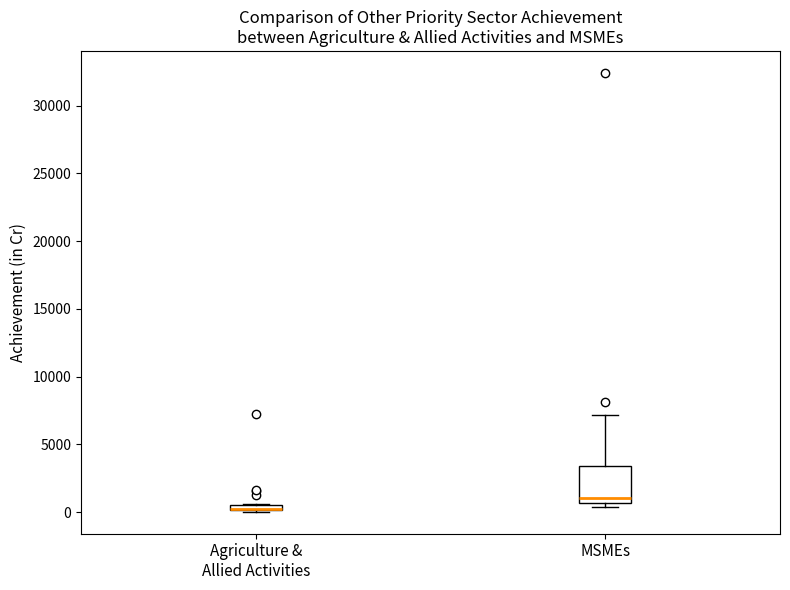

Where is the lower edge of the box for MSMEs on the y-axis? The values are not printed on the chart, so give them approximately, as read against the axis.

500